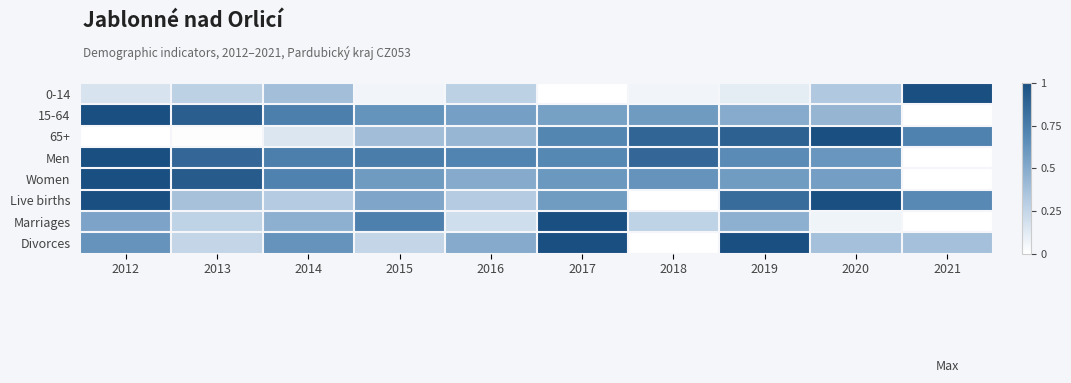

Which series has the largest total across all categories?

Men